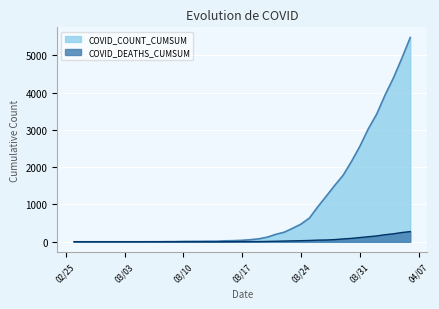

How many data points in COVID_COUNT_CUMSUM are above 56?

19